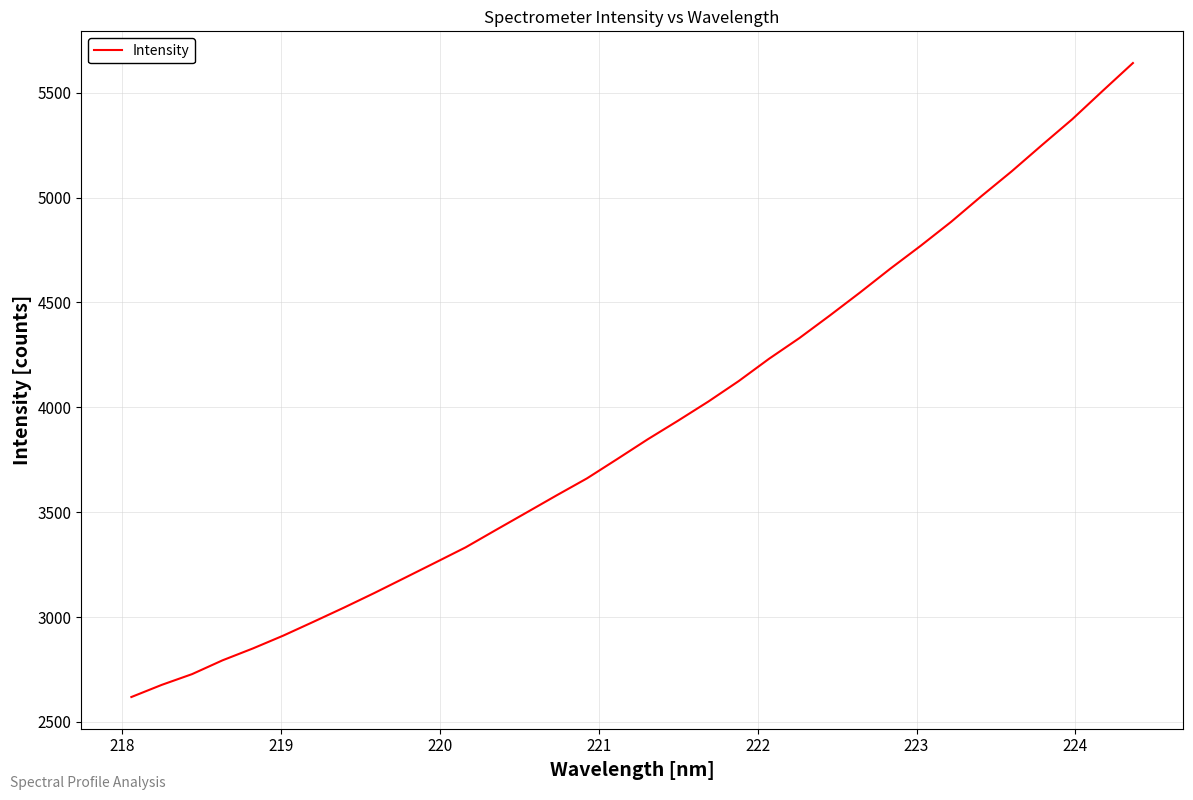

What is the minimum value shown in the chart?

2618.5